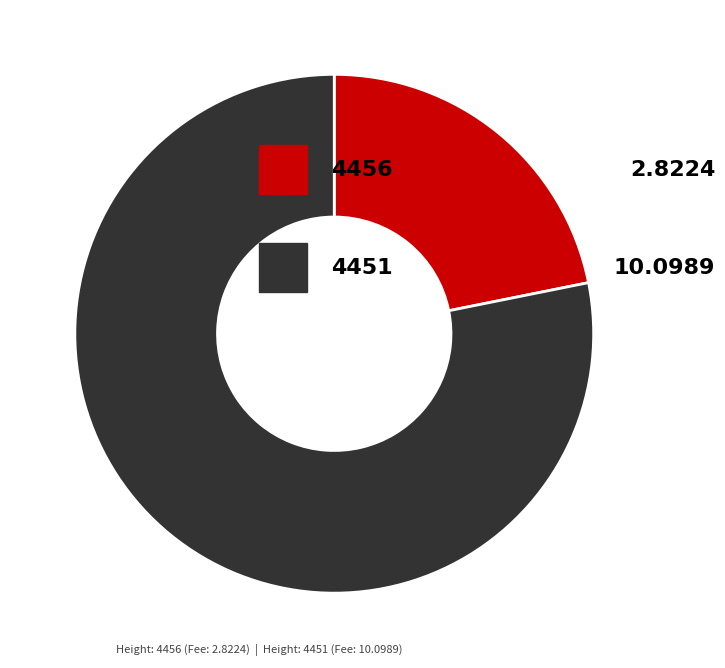

Does any single category account for the majority?

Yes